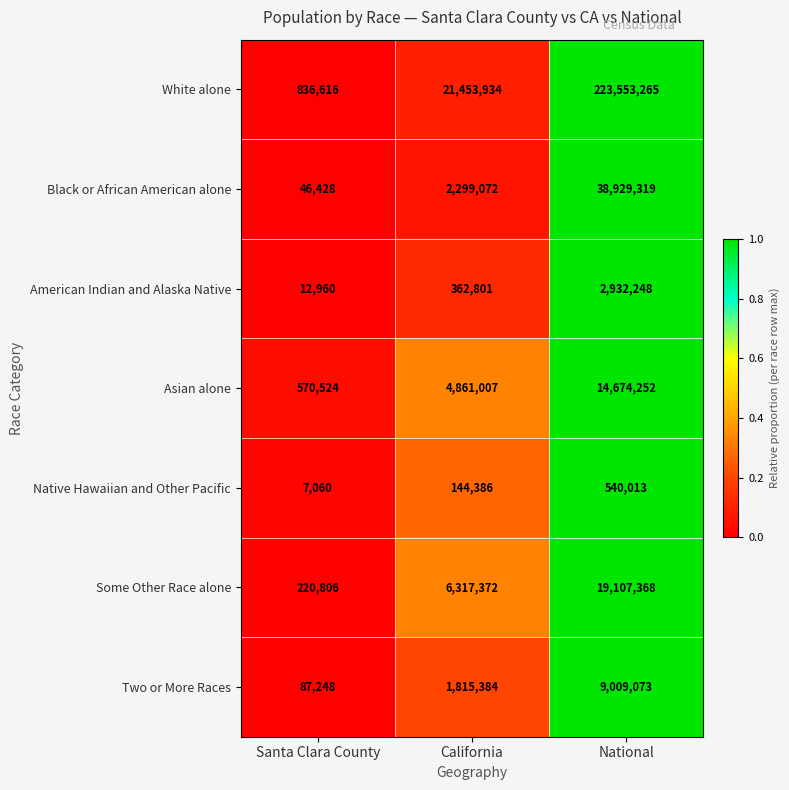

The American Indian and Alaska Native series shows 2932248 at National. True or false?

True